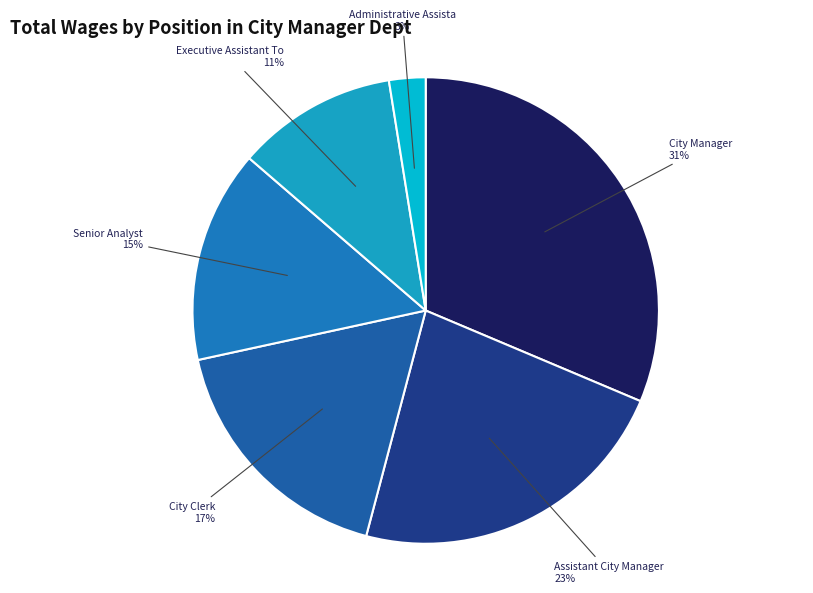

What is the smallest slice in the pie chart?

Administrative Assistant